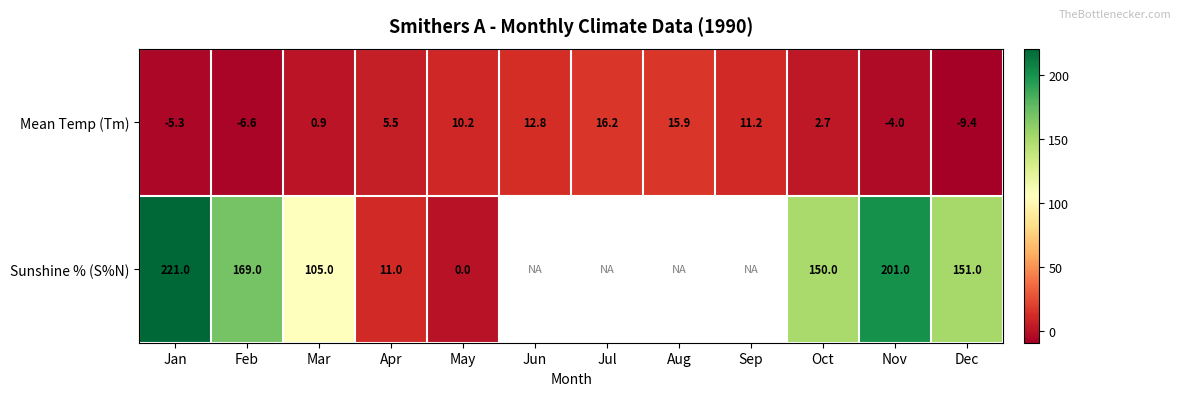

Between Nov and Mar, which is larger?

Mar